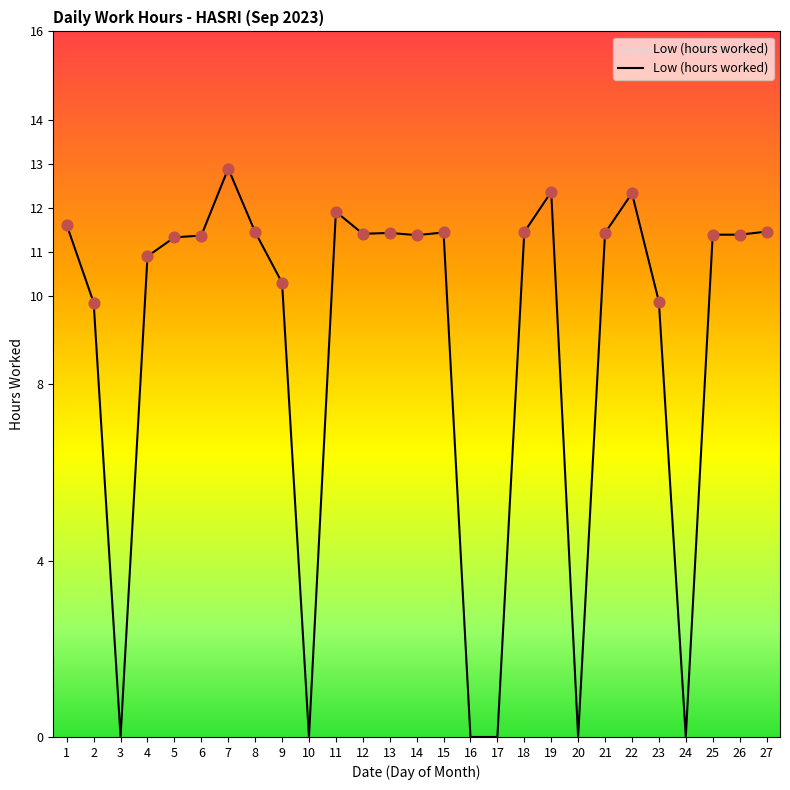

Which has a higher value, 16 or 23?

23